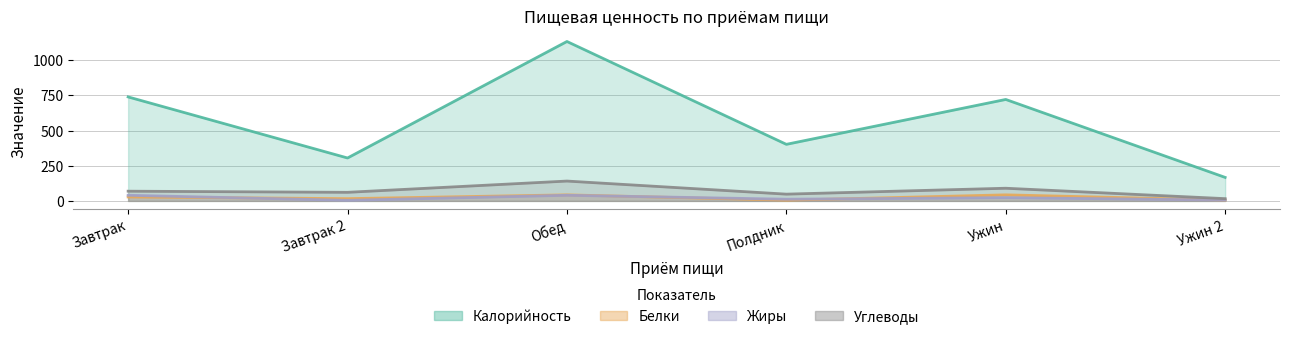

Where is the first local minimum for Белки?

Завтрак 2